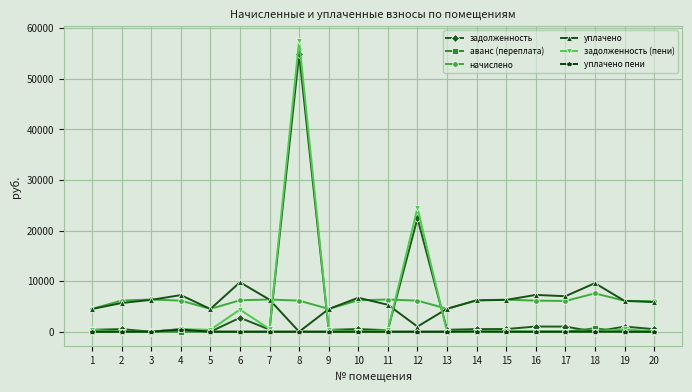

Does the chart display data point markers on the line(s)?

Yes